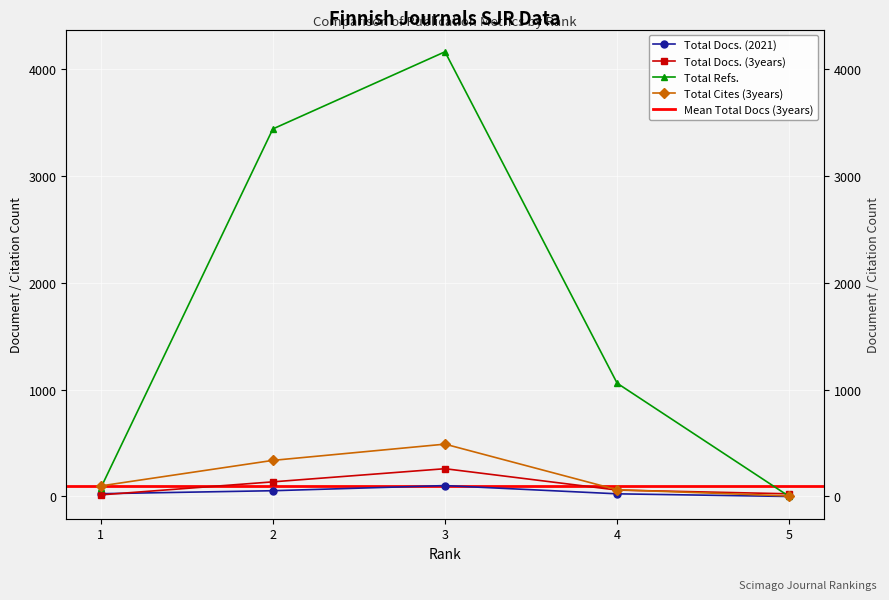

Reading left to right, what are all the values shown in this chart?

Total Docs. (2021): 26	54	102	25	0
Total Docs. (3years): 15	137	260	60	25
Total Refs.: 78	3440	4162	1060	0
Total Cites (3years): 99	338	490	63	5